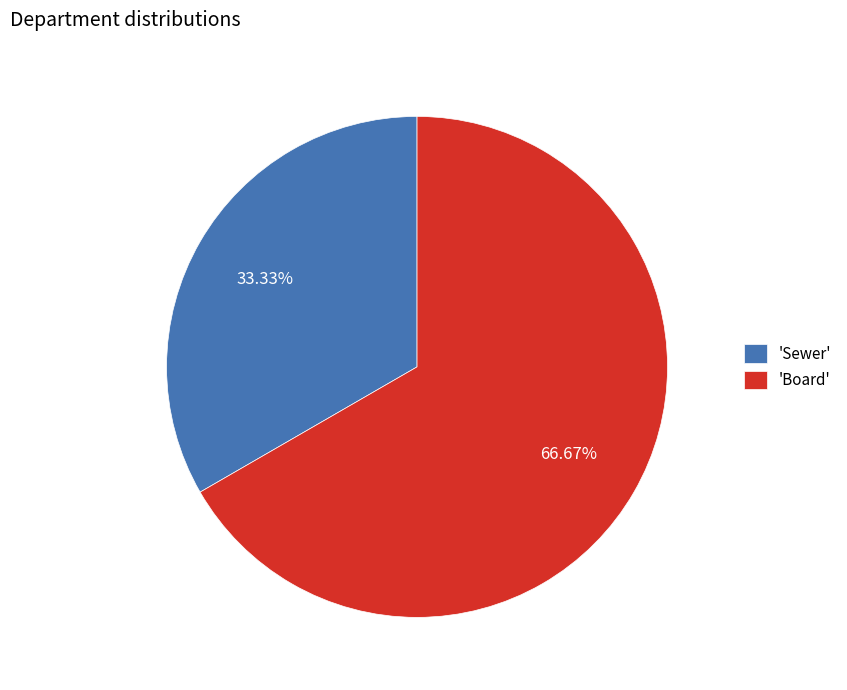

Which has a higher value, 'Sewer' or 'Board'?

'Board'